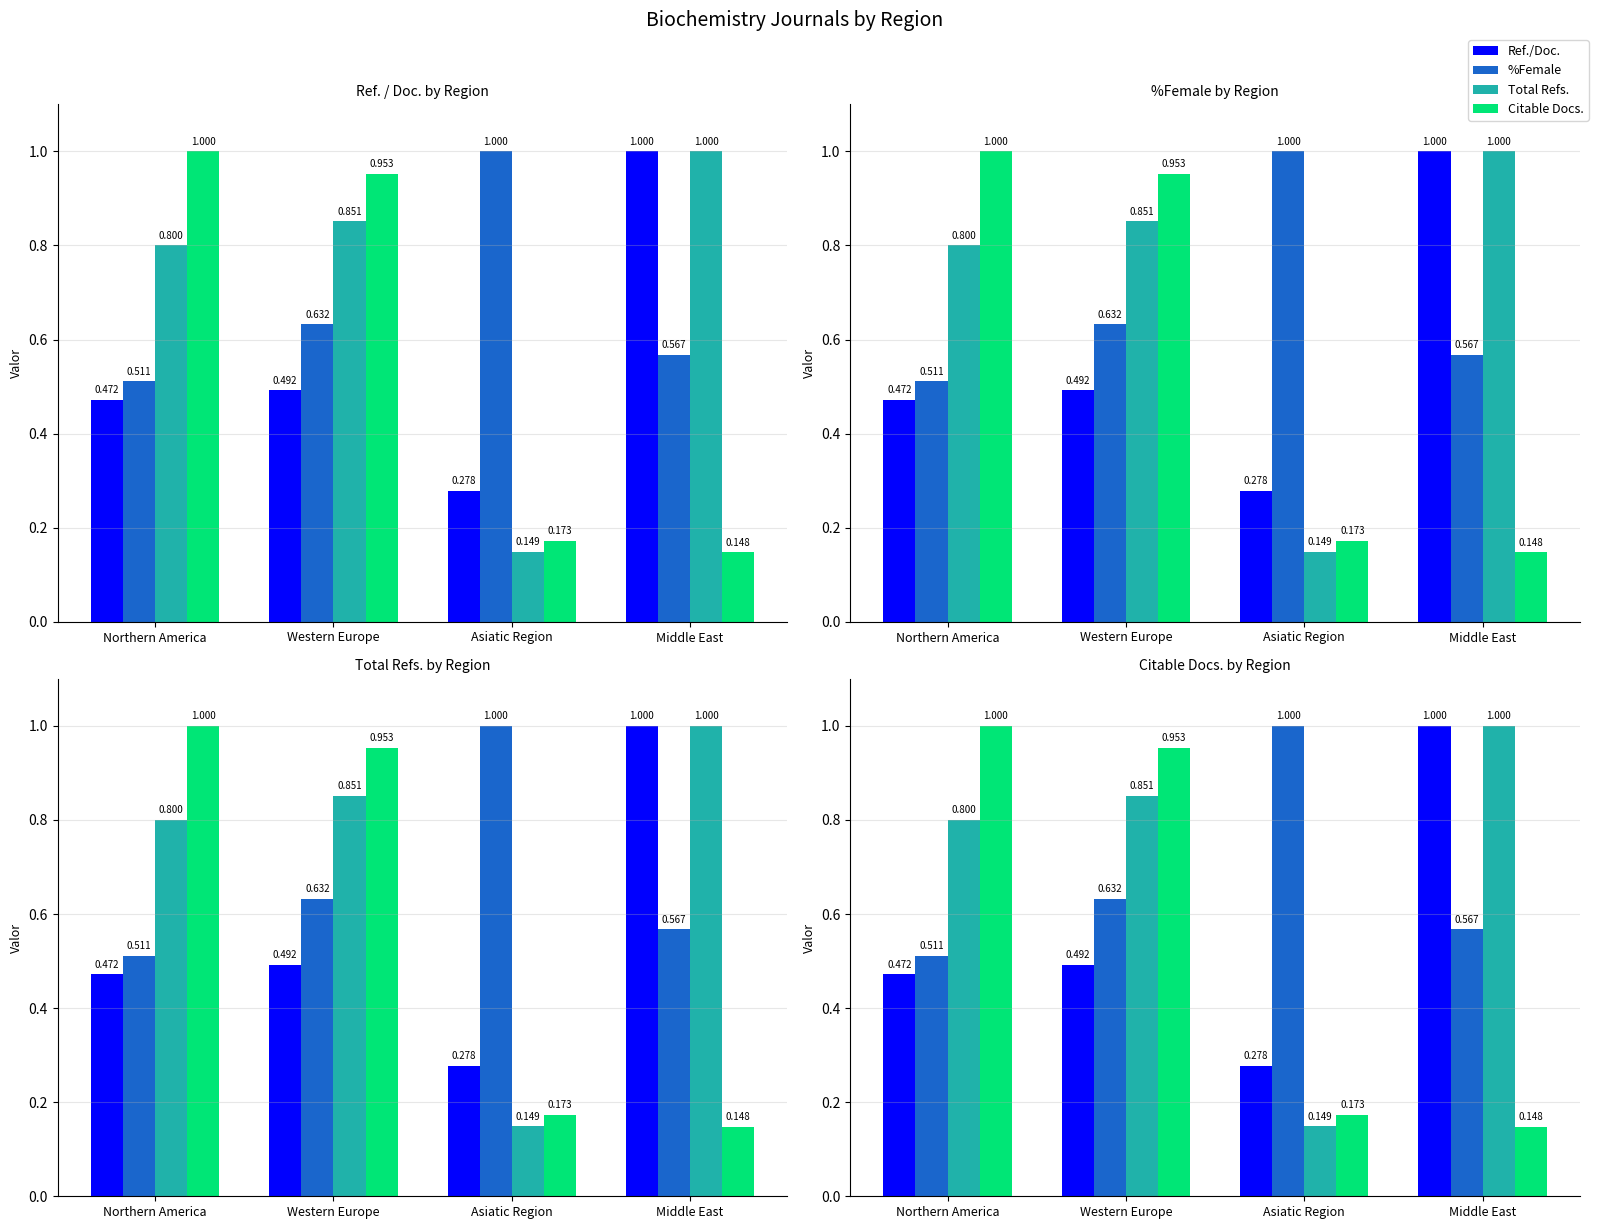

Is it true that Total Refs. equals 0.5 at Northern America?

False